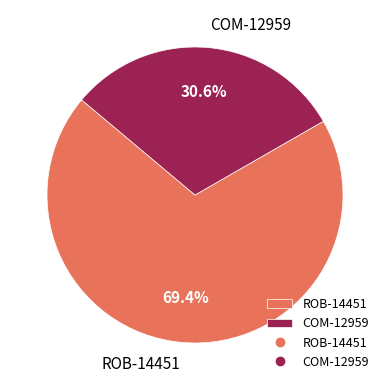

Is ROB-14451 the majority of the pie?

Yes